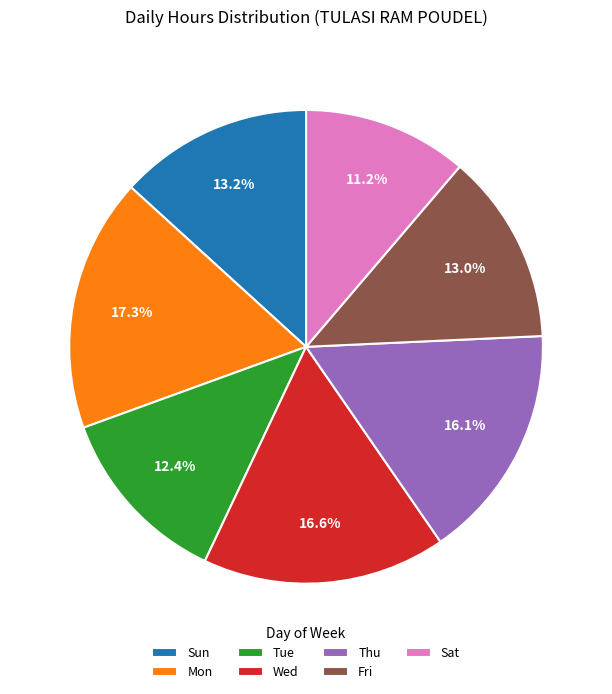

Is Tue the majority of the pie?

No